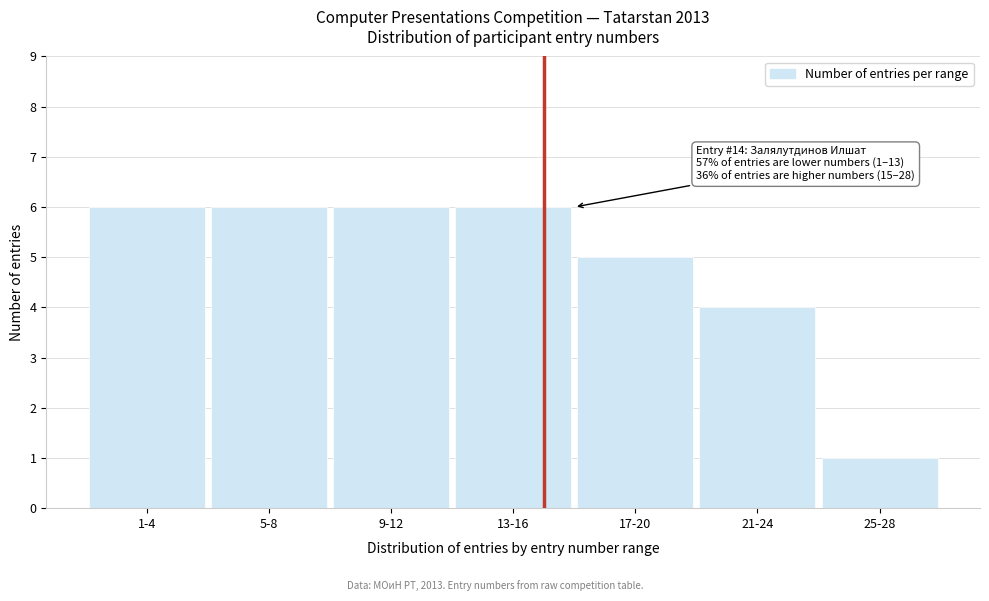

Reading left to right, list all the values displayed in this chart.

1-4=6	5-8=6	9-12=6	13-16=6	17-20=5	21-24=4	25-28=1